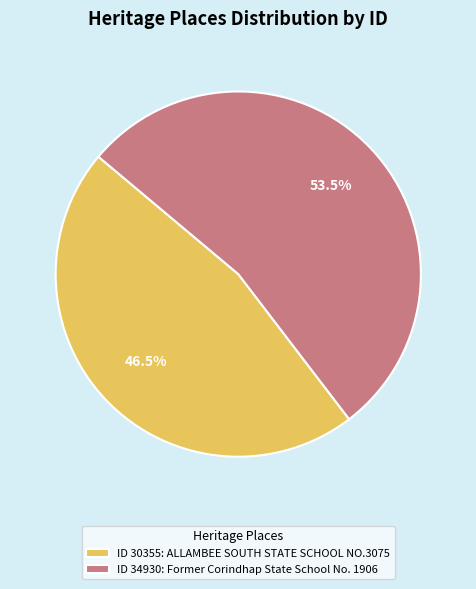

Which has a higher value, ID 34930: Former Corindhap State School No. 1906 or ID 30355: ALLAMBEE SOUTH STATE SCHOOL NO.3075?

ID 34930: Former Corindhap State School No. 1906